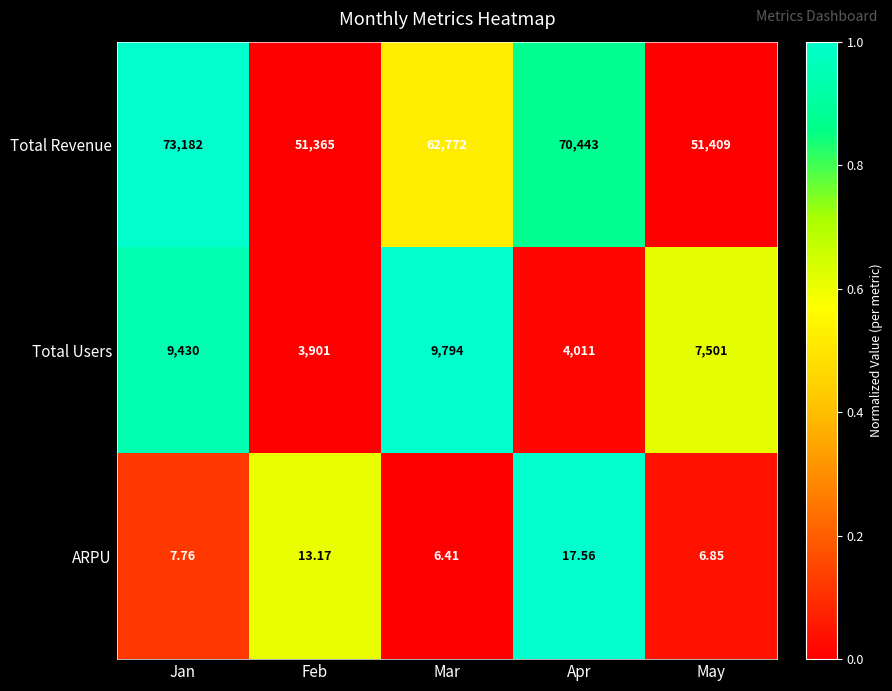

What is the maximum value shown in the chart?

73182.0